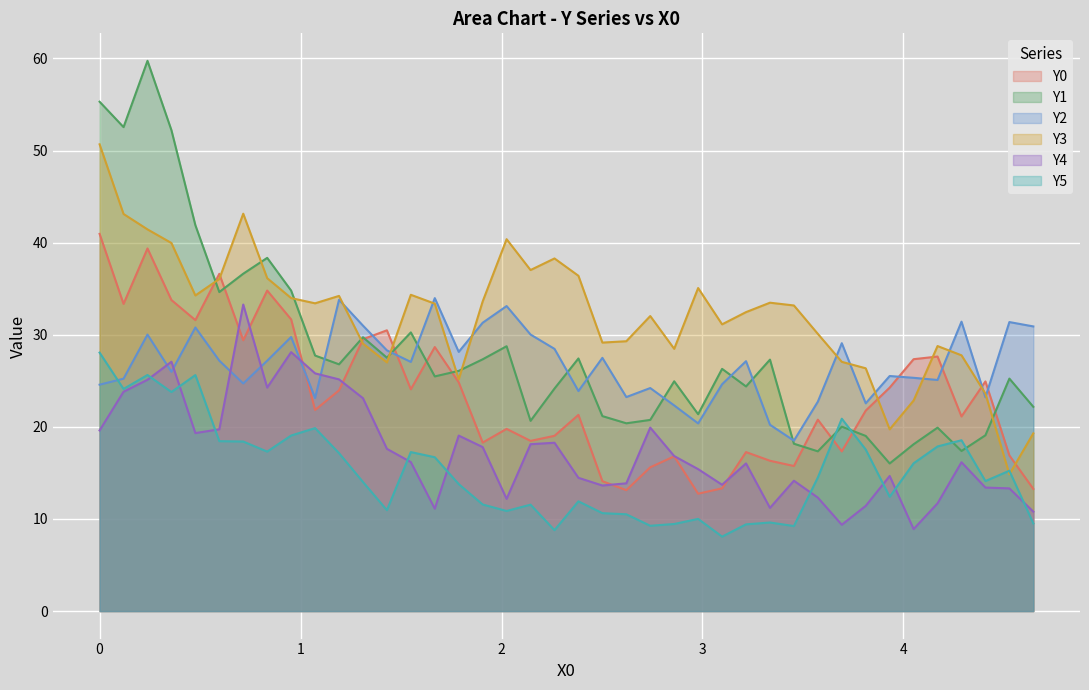

In Y5, how many points are higher than both neighbors (excluding endpoints)?

11